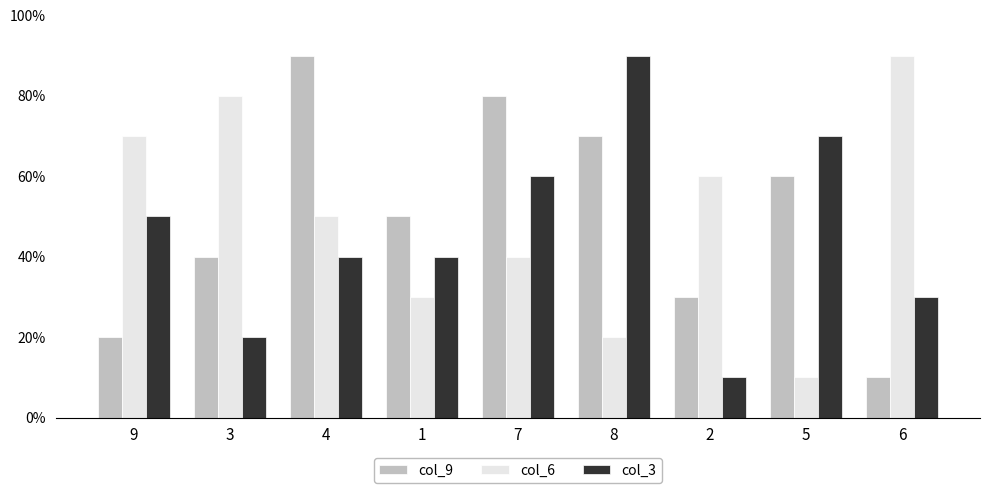

Does the chart contain any negative values?

No